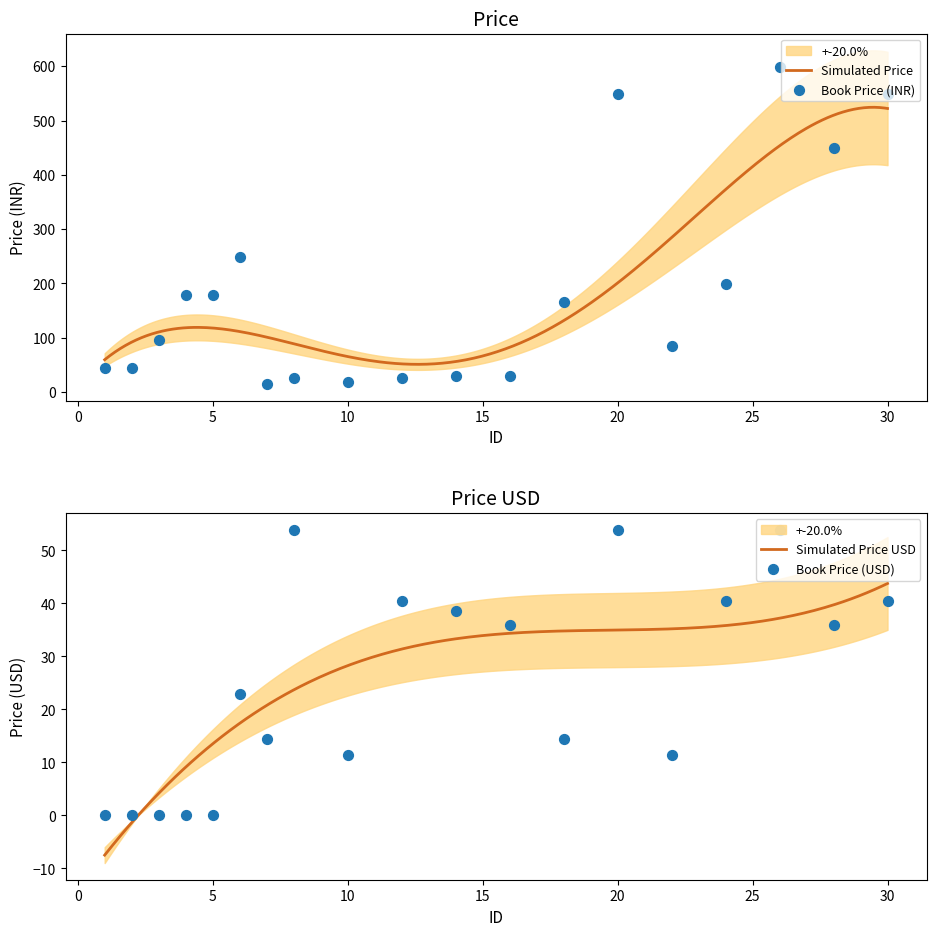

Which series reaches the maximum Y coordinate?

Price